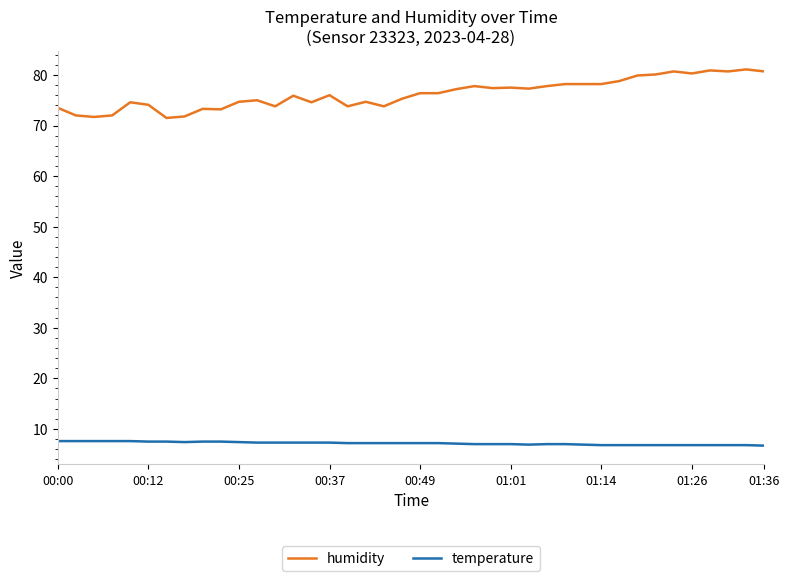

What is the difference between the maximum and minimum values in the humidity series?

9.6